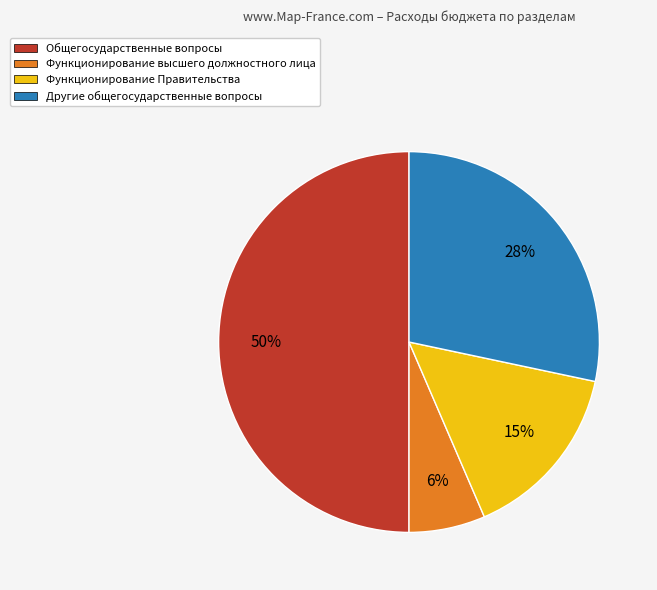

To the nearest percent, what is the difference between the largest and smallest slice percentages?

44%